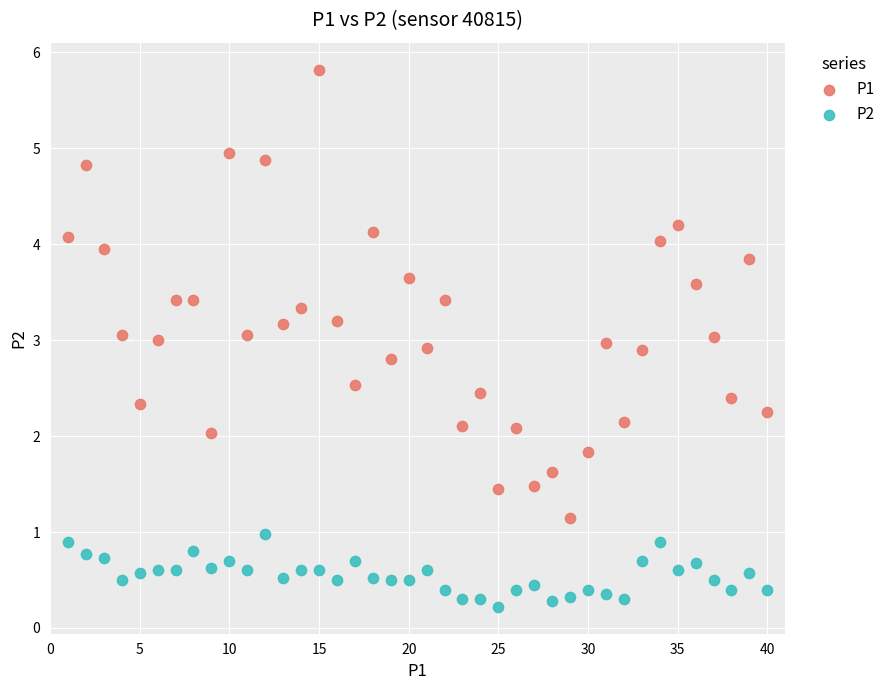

Across all data points, what is the range of X values (max minus min)?

39.0